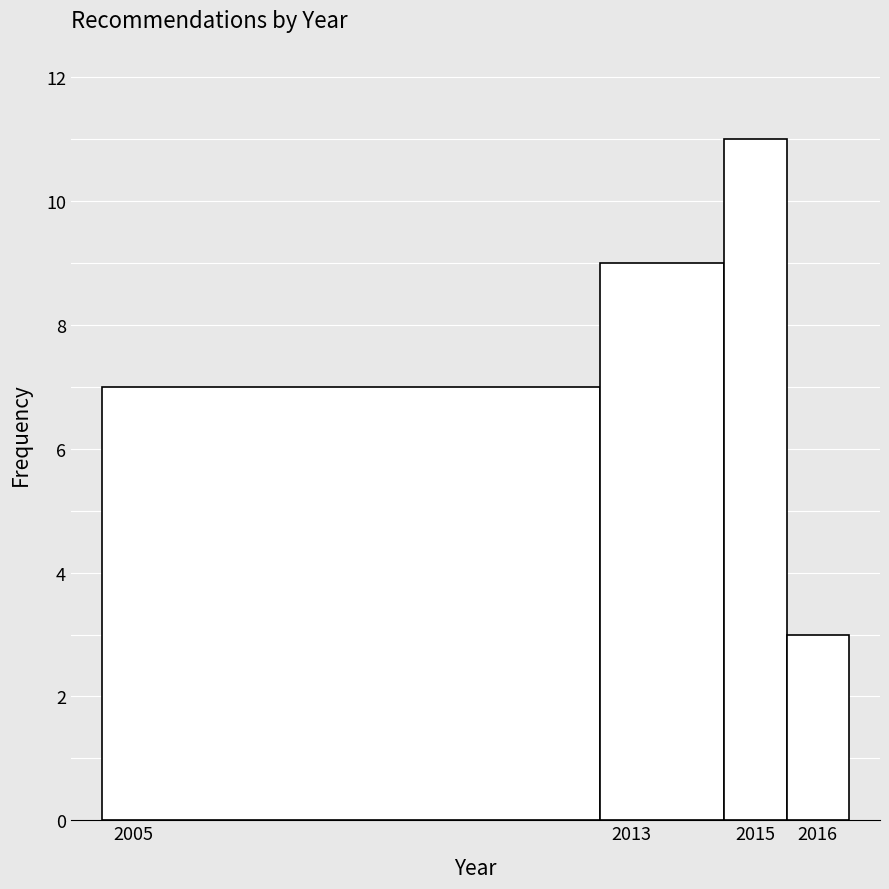

Which range on the x-axis has the tallest bar?

2014.5 to 2015.5